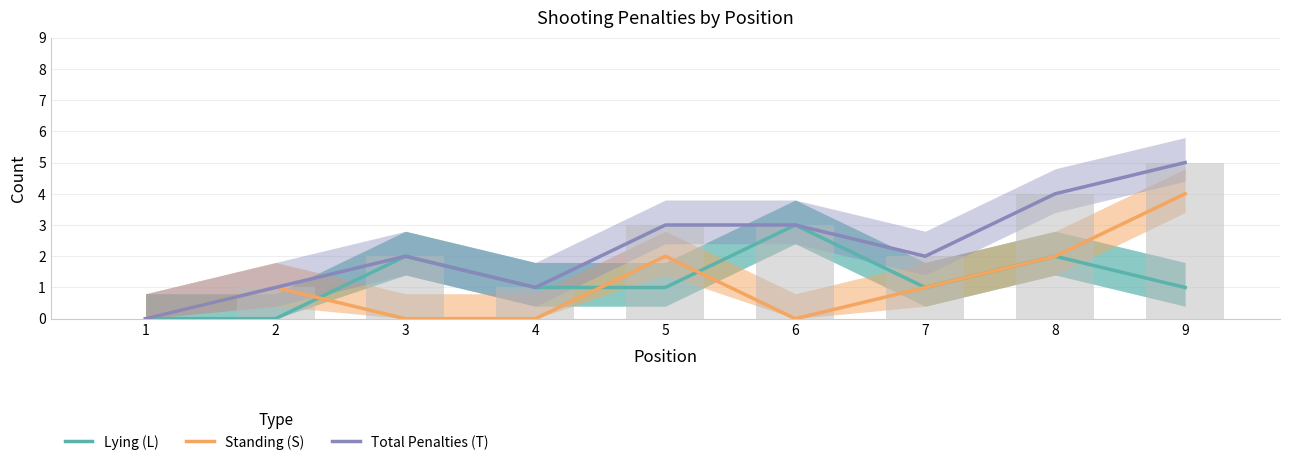

Reading left to right, what are all the values shown in this chart?

Lying (L): 0	0	2	1	1	3	1	2	1
Standing (S): 0	1	0	0	2	0	1	2	4
Total Penalties (T): 0	1	2	1	3	3	2	4	5